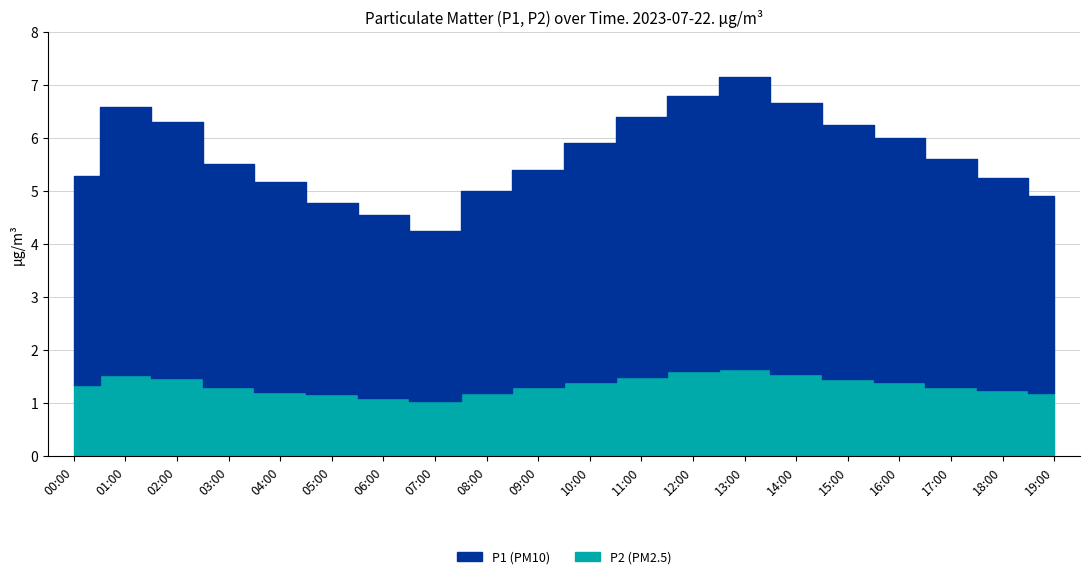

True or false: P2 has a value of 2.1 at 19:00.

False